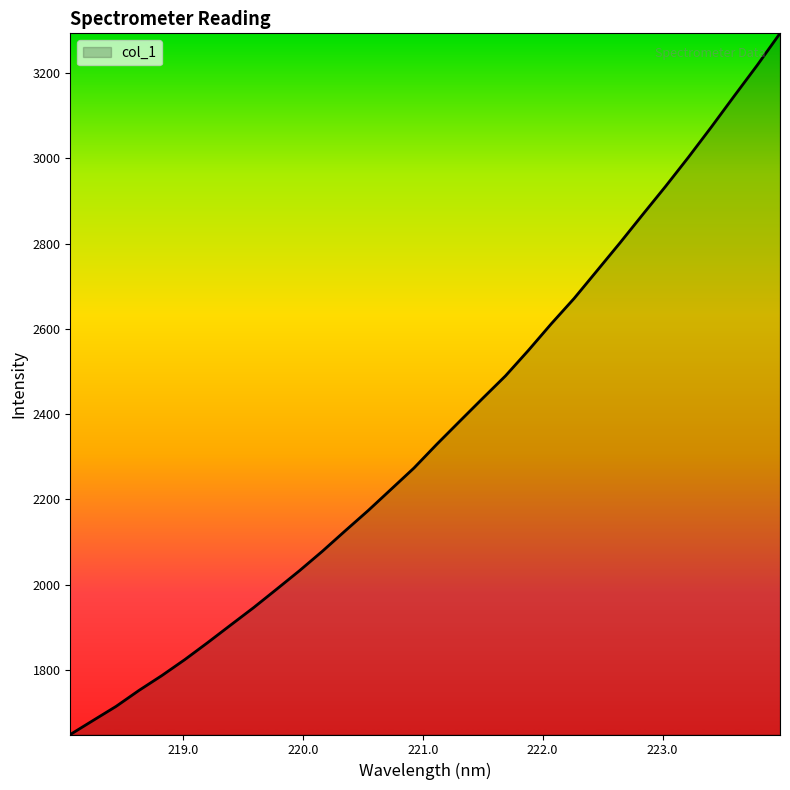

What is the difference between the maximum and minimum values?

1644.7